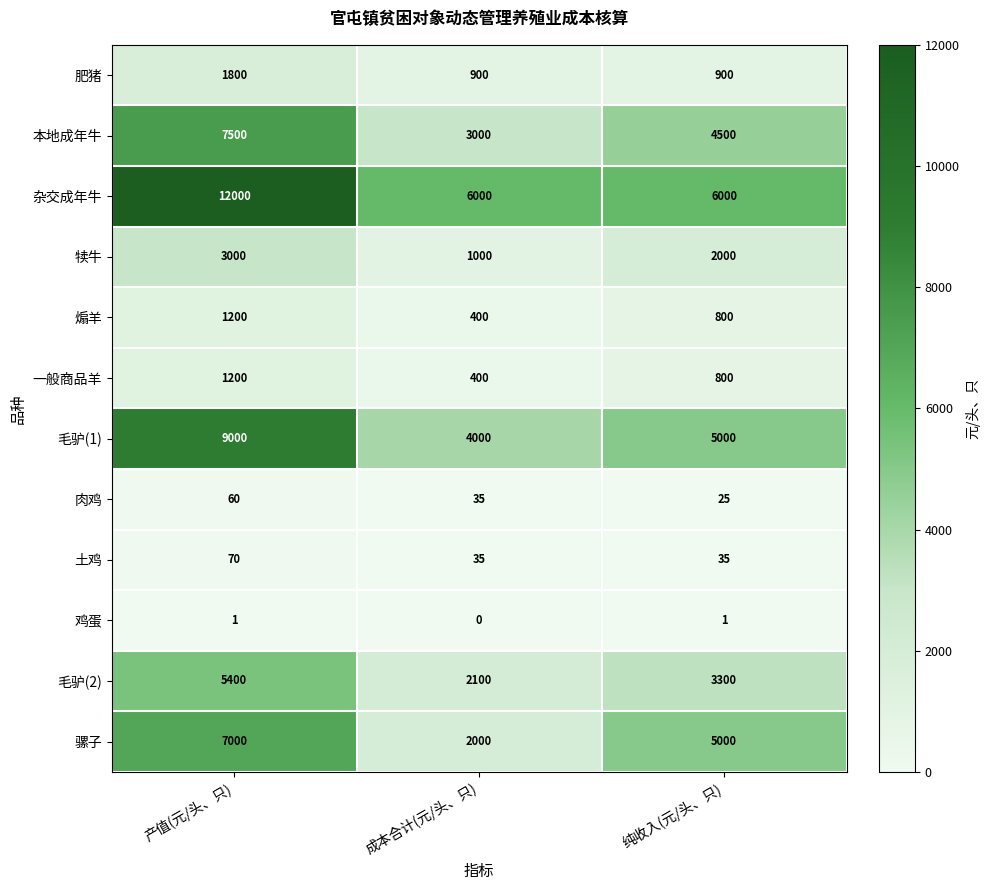

Which series has the largest range (max minus min)?

杂交成年牛